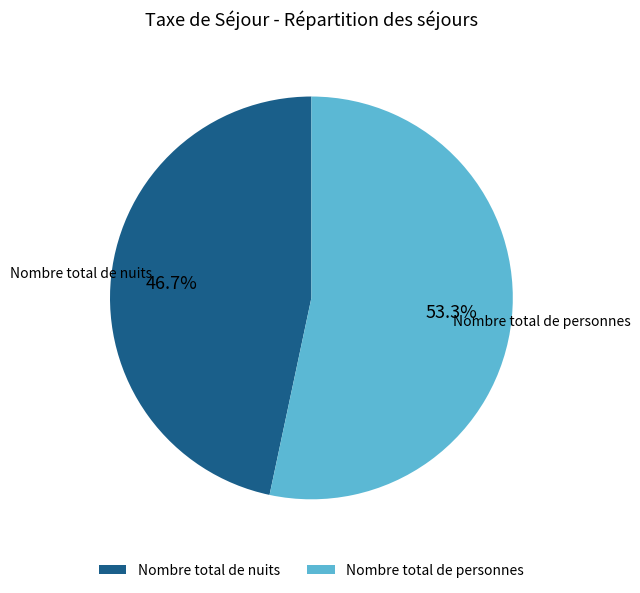

How many slices are in this pie chart?

2